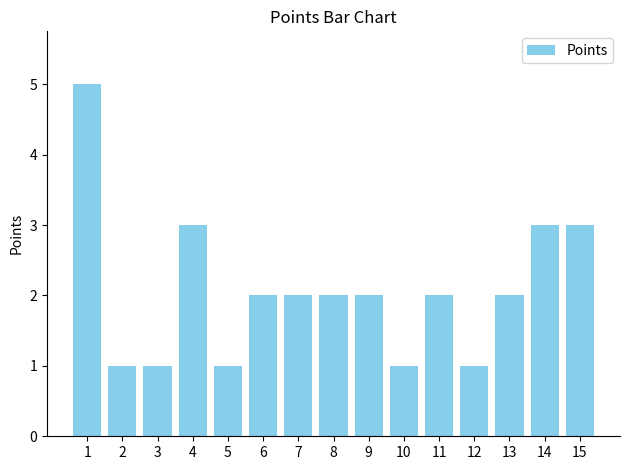

What is the approximate value at 12?

1